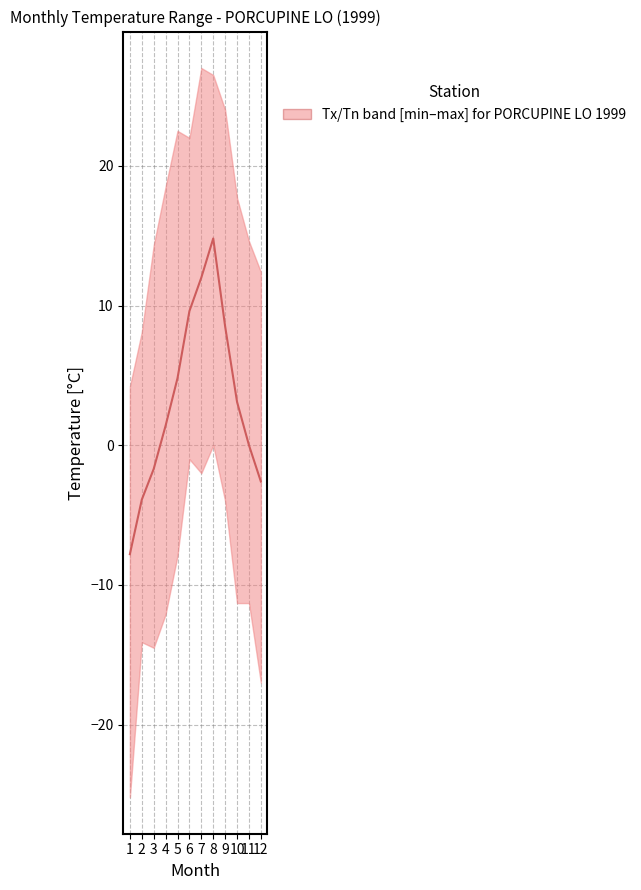

What is the difference between the values at 2 and 12?

1.3